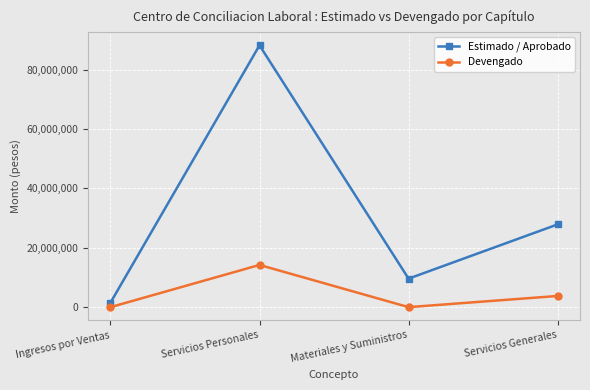

Rank the categories by Estimado / Aprobado value from highest to lowest.

Servicios Personales, Servicios Generales, Materiales y Suministros, Ingresos por Ventas